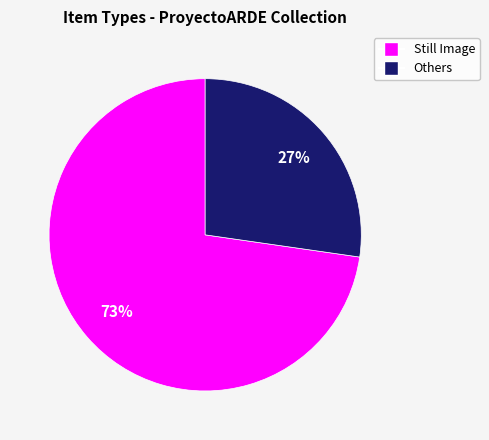

To the nearest percent, what is the average slice percentage?

50%